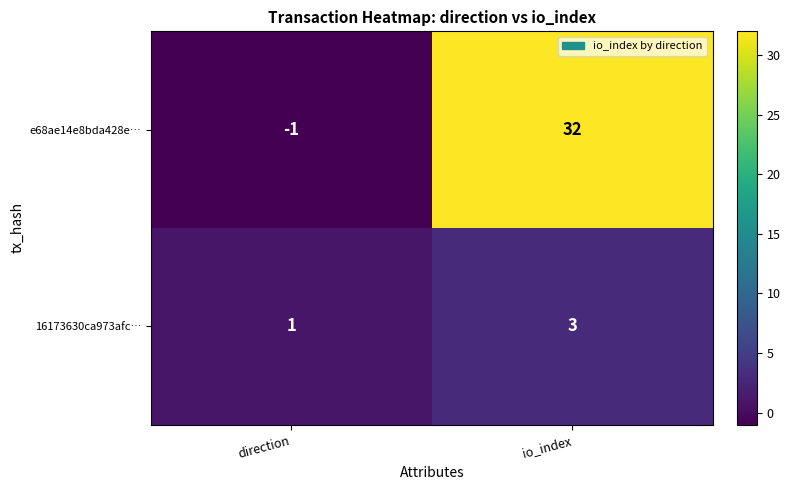

How many data points does each series have?

2